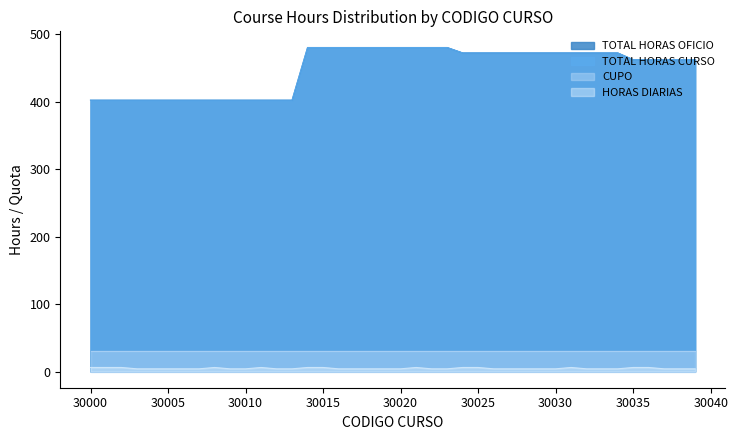

Which category has the lowest value in the TOTAL HORAS CURSO series?

30000